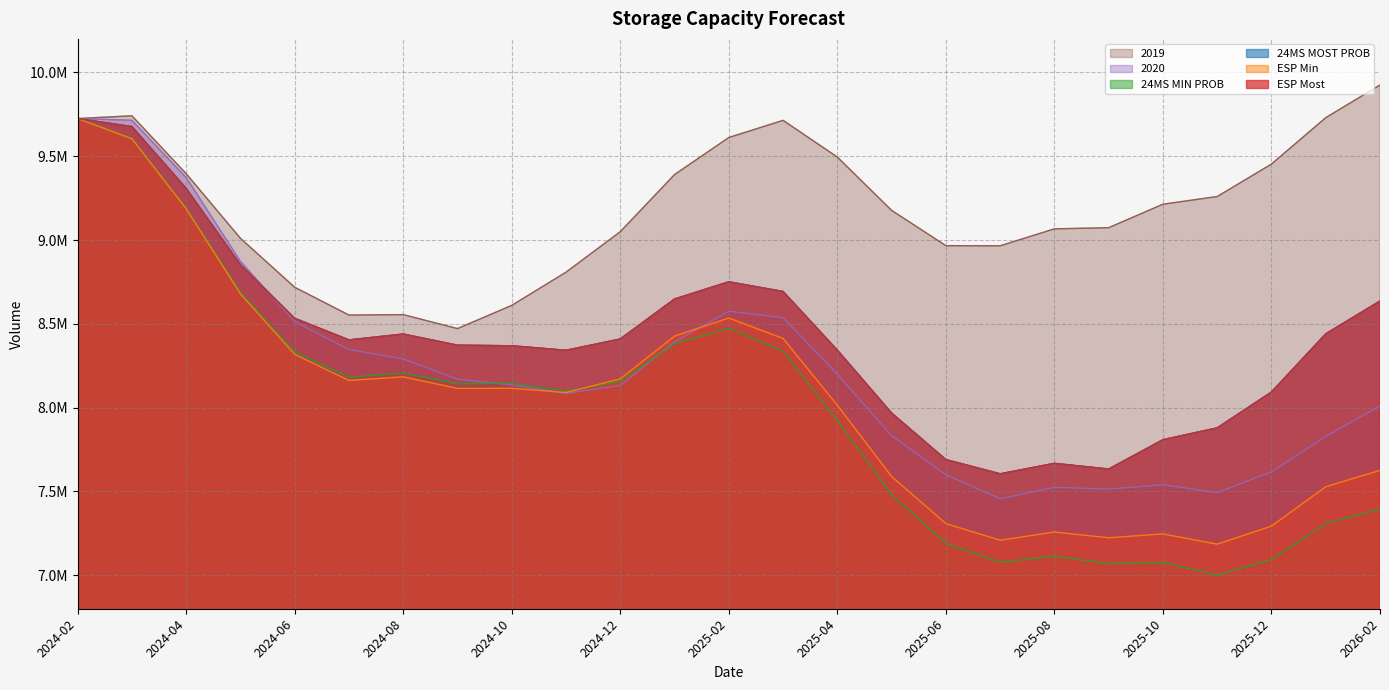

What is the value of the 2020 point at the 9th from the left?

8135630.0